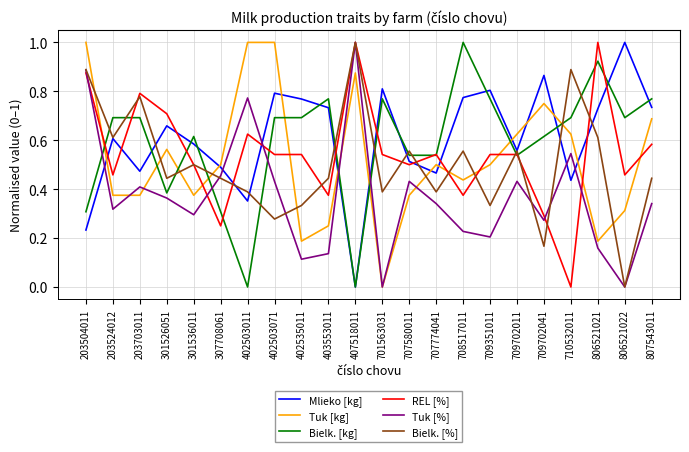

The value of Mlieko [kg] at 402503071 is 0.8. True or false?

True